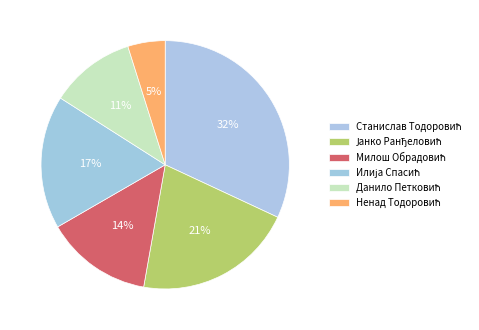

Is there any slice that represents more than half of the pie?

No